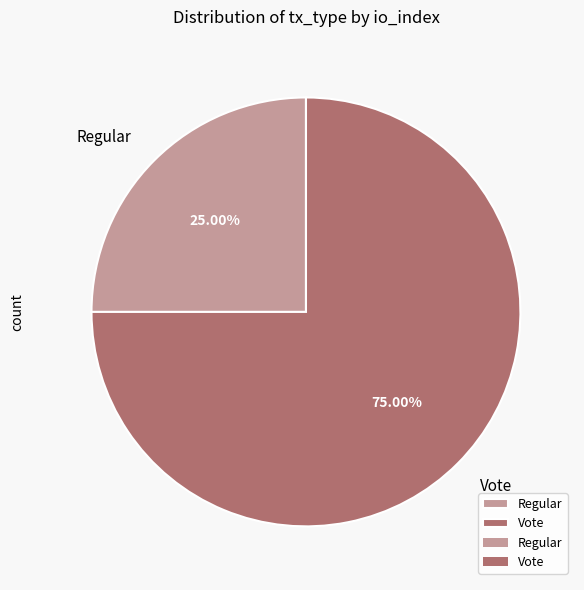

Does Regular represent more than half of the total?

No